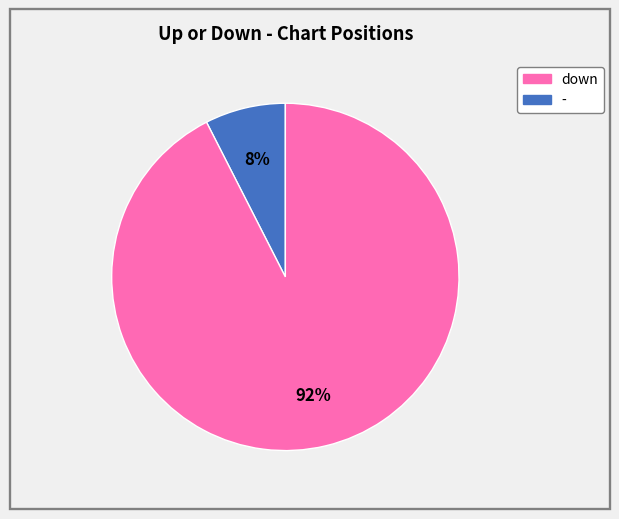

To the nearest percent, what is the combined percentage of down and -?

100%